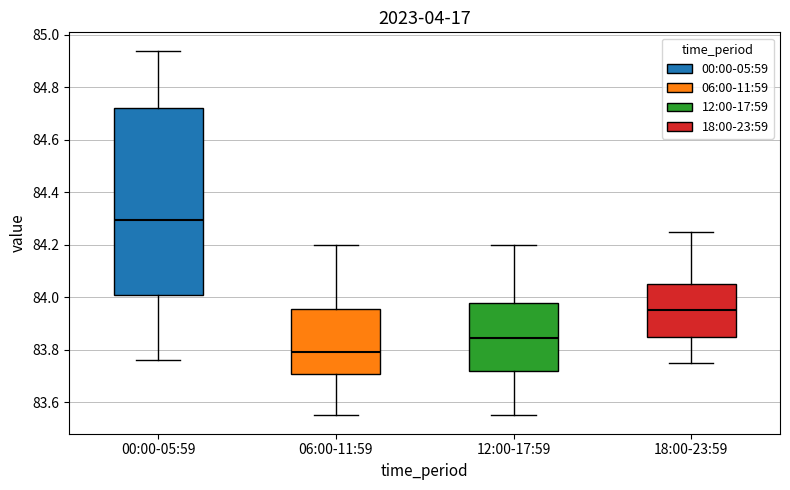

Where does the lower whisker of the box for 12:00-17:59 end on the y-axis? The values are not printed on the chart, so give them approximately, as read against the axis.

83.56